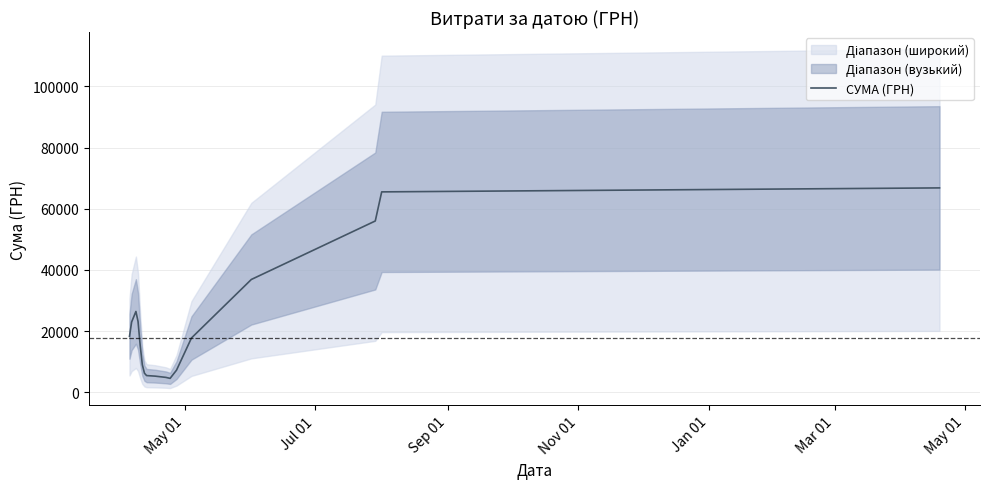

Reading right to left, list all the values displayed in this chart.

66816.2	65514.6	55996.6	36865.6	17731.1	7207.4	4522.2	4846.7	5250.4	5438.4	6207.9	9001.0	15333.2	23139.6	26405.1	22967.0	18256.4